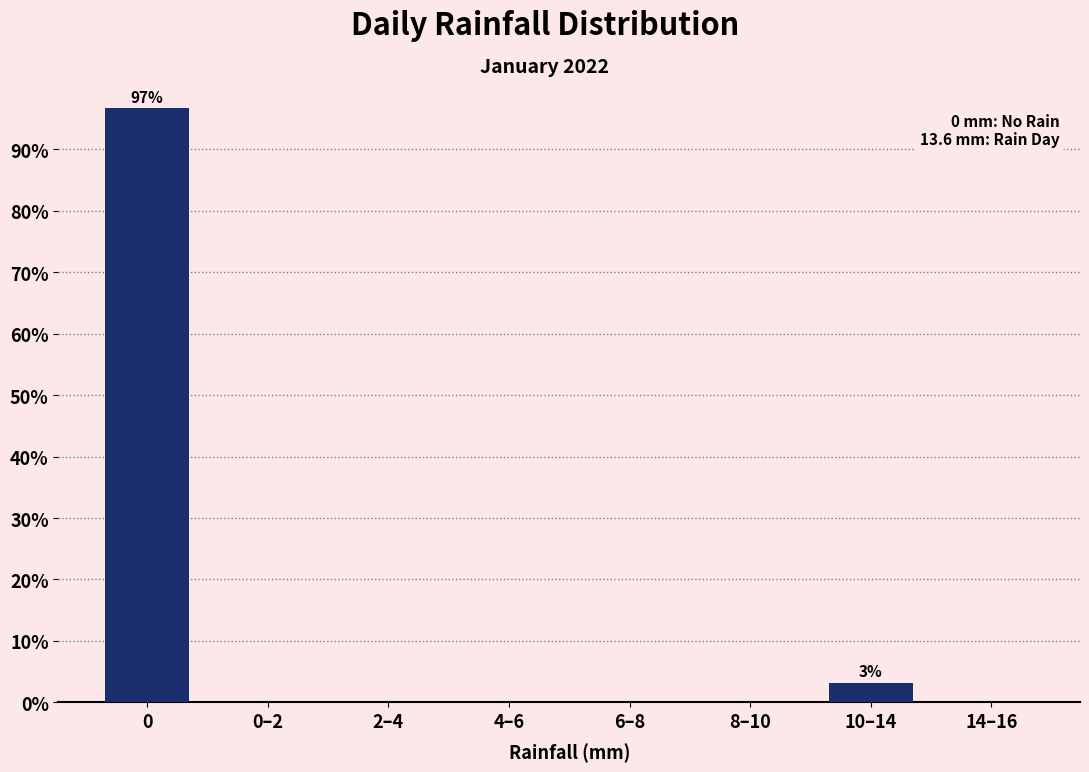

Reading left to right, list all the values displayed in this chart.

0=96.8	0–2=0.0	2–4=0.0	4–6=0.0	6–8=0.0	8–10=0.0	10–14=3.2	14–16=0.0